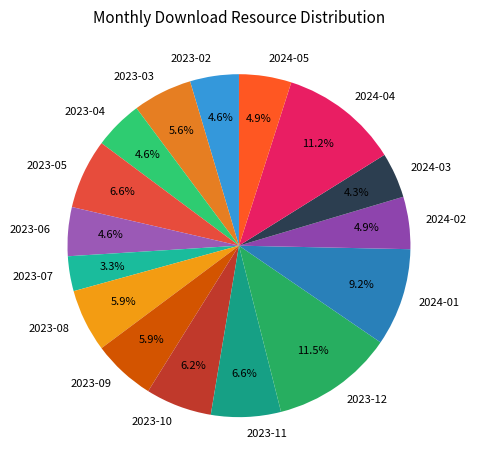

Which category has the smallest portion of the pie?

2023-07